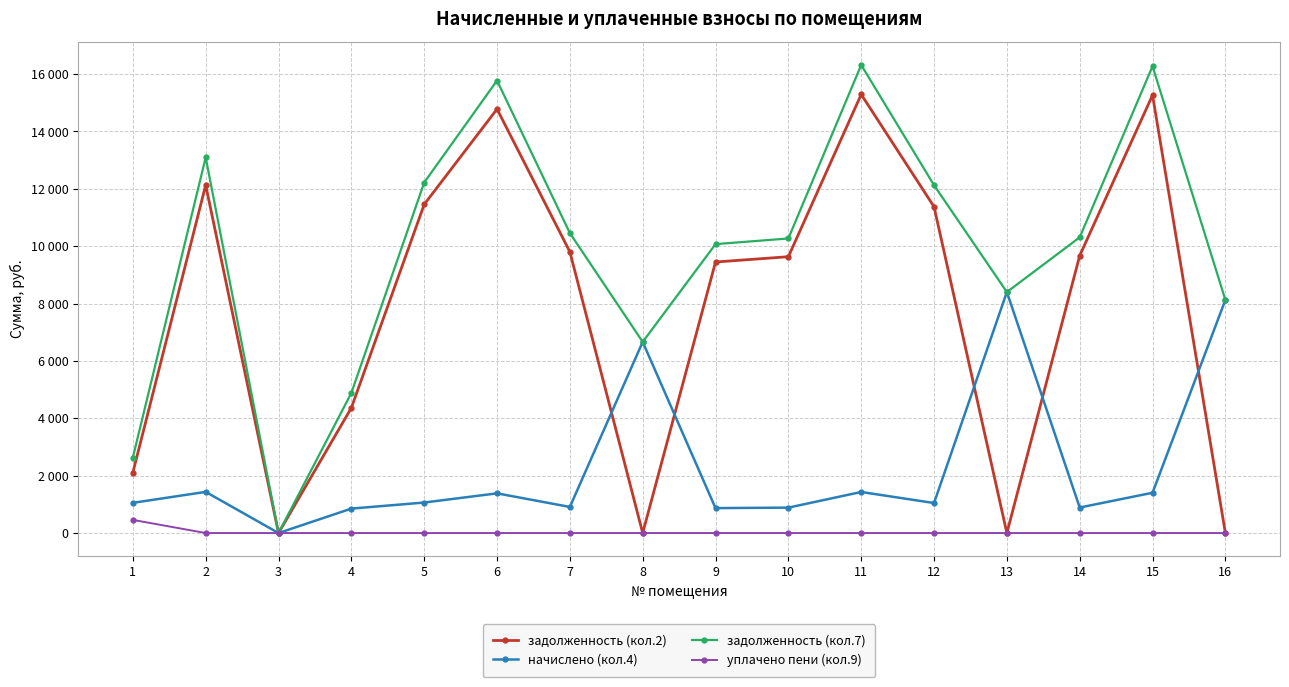

Is this an area chart (filled region under the line)?

No